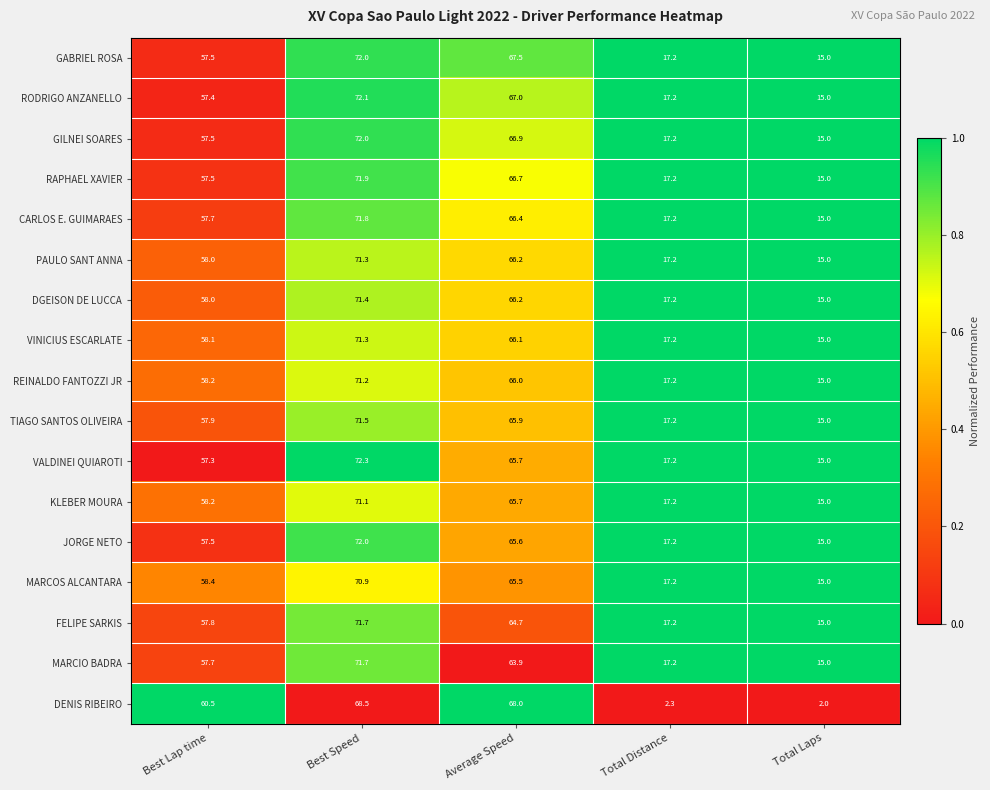

Between Best Speed and Total Distance, which series saw the biggest shift?

DENIS RIBEIRO